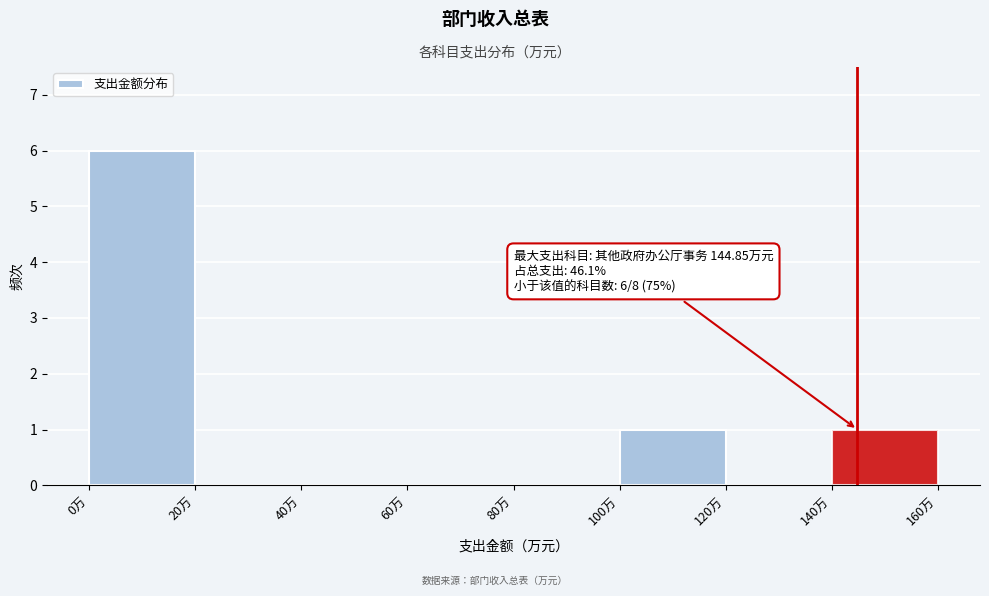

Over which range of the x-axis is the bar tallest?

0 to 20